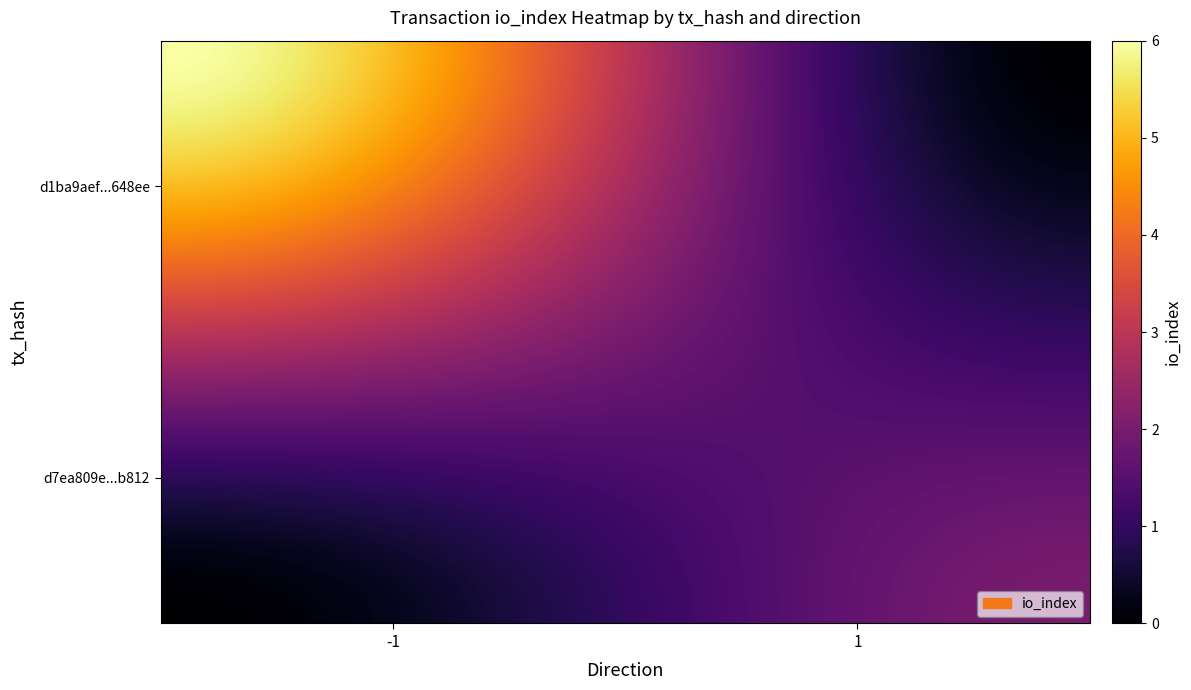

Which series has the widest spread of values?

d1ba9aef53cb235f4648f735ae85375cc7648ee